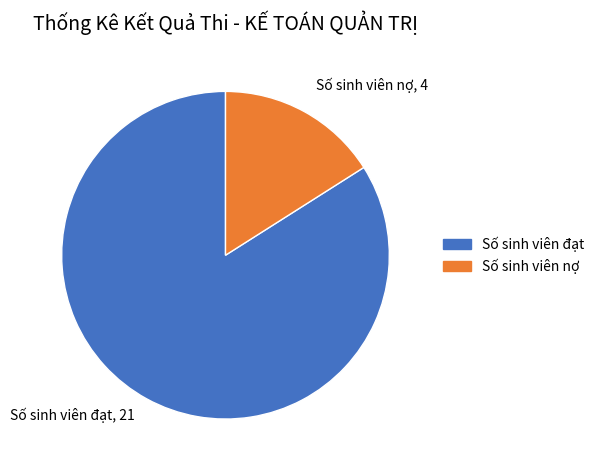

Rank the categories by value from highest to lowest.

Số sinh viên đạt, Số sinh viên nợ